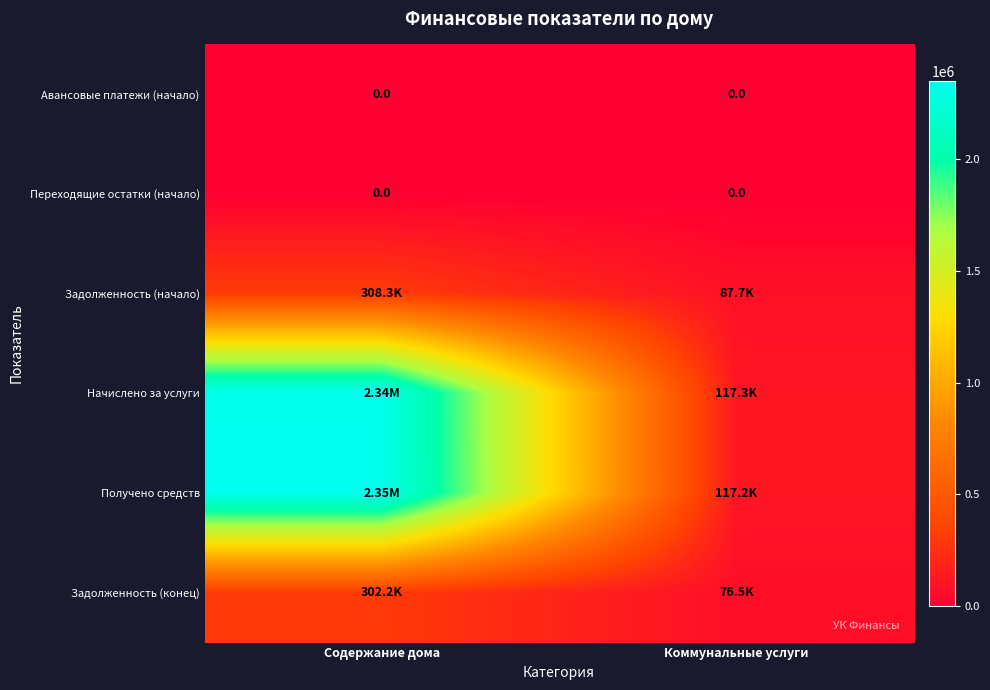

Rank the series by their maximum value, from highest to lowest.

Получено средств, Начислено за услуги, Задолженность (начало), Задолженность (конец), Авансовые платежи (начало), Переходящие остатки (начало)